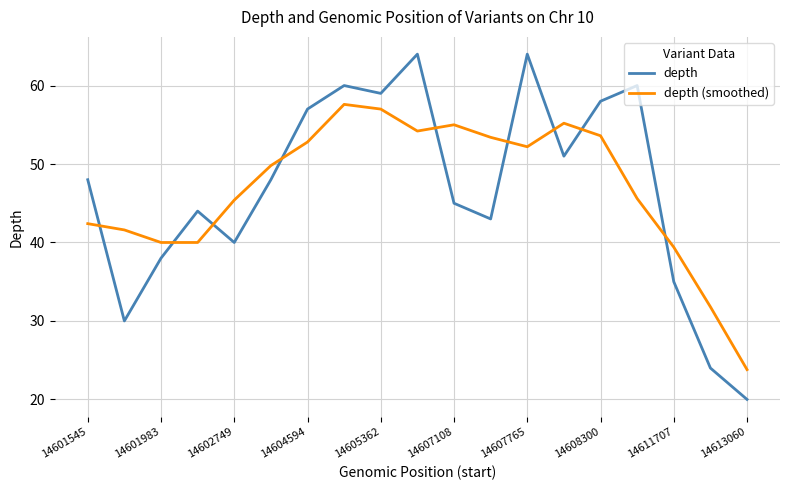

At how many categories does at least one series exceed 21?

19